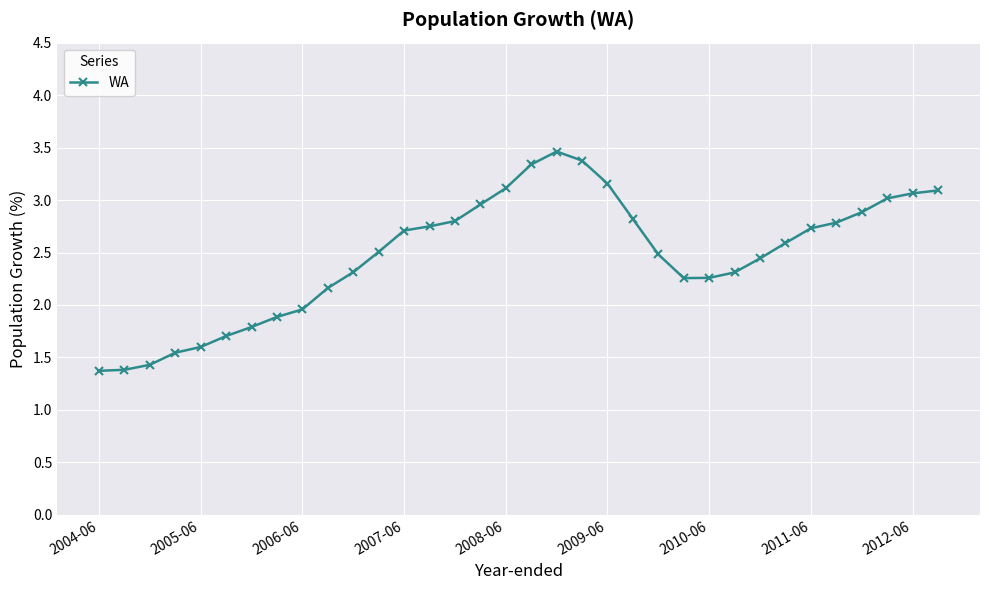

True or false: there are more than 2 points higher than both neighbors.

False